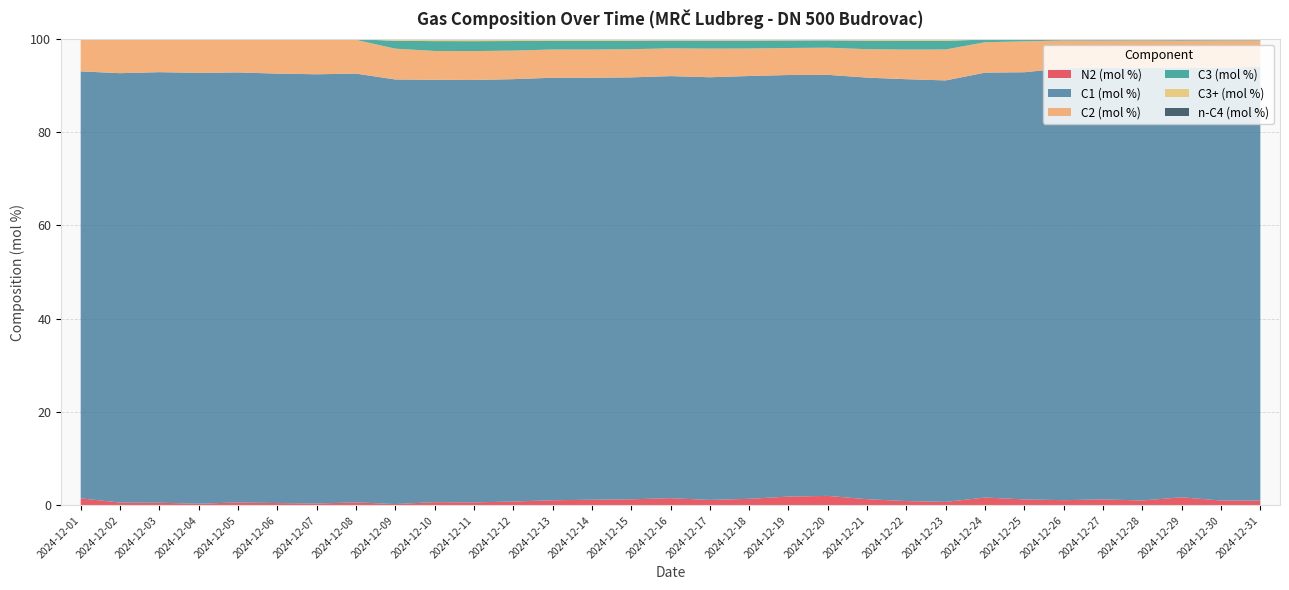

Reading right to left, list all the values displayed in this chart.

N2 (mol %): 1.0	1.1	1.7	1.1	1.3	1.1	1.3	1.7	0.8	0.9	1.3	2.1	1.9	1.4	1.2	1.6	1.3	1.2	1.1	0.8	0.7	0.7	0.3	0.7	0.4	0.5	0.7	0.4	0.6	0.6	1.5
C1 (mol %): 93.0	92.7	92.1	92.7	92.5	92.5	91.5	91.0	90.3	90.4	90.3	90.2	90.3	90.6	90.6	90.4	90.4	90.4	90.5	90.5	90.5	90.5	91.0	91.9	92.0	92.0	92.1	92.3	92.2	92.0	91.5
C2 (mol %): 5.6	5.9	5.7	5.9	5.8	5.9	6.6	6.5	6.6	6.4	6.1	5.8	5.8	5.9	6.1	5.9	6.0	6.1	6.1	6.1	6.2	6.2	6.6	7.2	7.4	7.2	7.0	7.1	6.9	7.2	6.7
C3 (mol %): 0.3	0.3	0.3	0.3	0.3	0.3	0.4	0.6	1.8	1.9	1.8	1.6	1.6	1.7	1.7	1.7	1.8	1.9	1.9	2.0	2.1	2.1	1.7	0.1	0.1	0.1	0.1	0.1	0.1	0.1	0.2
C3+ (mol %): 0.4	0.4	0.4	0.4	0.4	0.4	0.6	0.8	2.3	2.3	2.2	1.9	2.0	2.1	2.1	2.1	2.2	2.3	2.3	2.5	2.7	2.6	2.1	0.2	0.2	0.2	0.3	0.2	0.3	0.2	0.3
n-C4 (mol %): 0.1	0.1	0.1	0.1	0.1	0.1	0.1	0.1	0.2	0.2	0.2	0.1	0.2	0.2	0.2	0.2	0.2	0.2	0.2	0.2	0.2	0.2	0.2	0.1	0.1	0.1	0.1	0.1	0.1	0.1	0.1